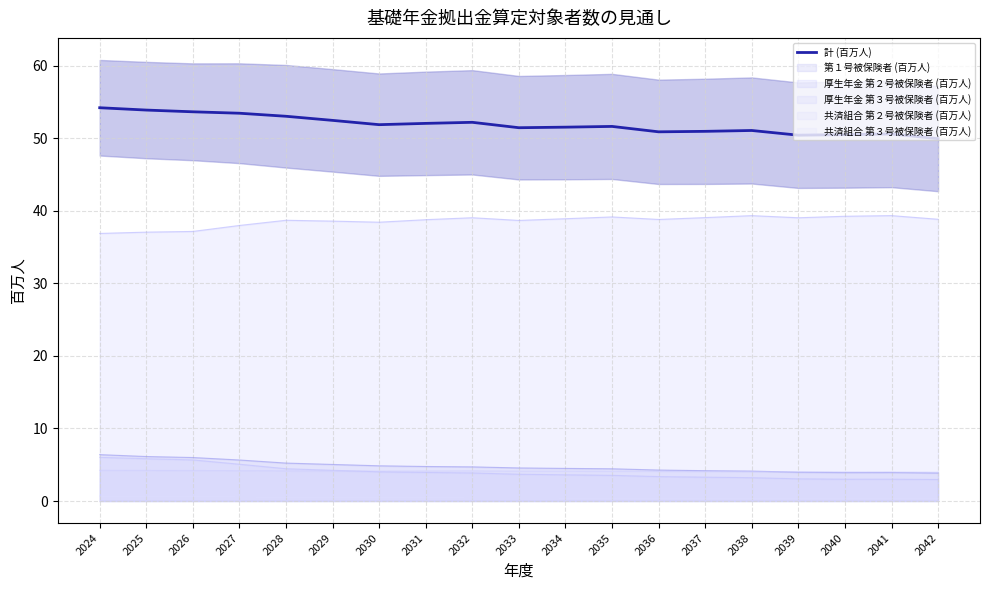

Reading left to right, list all the values displayed in this chart.

54.2	53.9	53.7	53.5	53.1	52.5	51.9	52.1	52.2	51.5	51.6	51.7	50.9	51.0	51.1	50.4	50.5	50.6	50.0